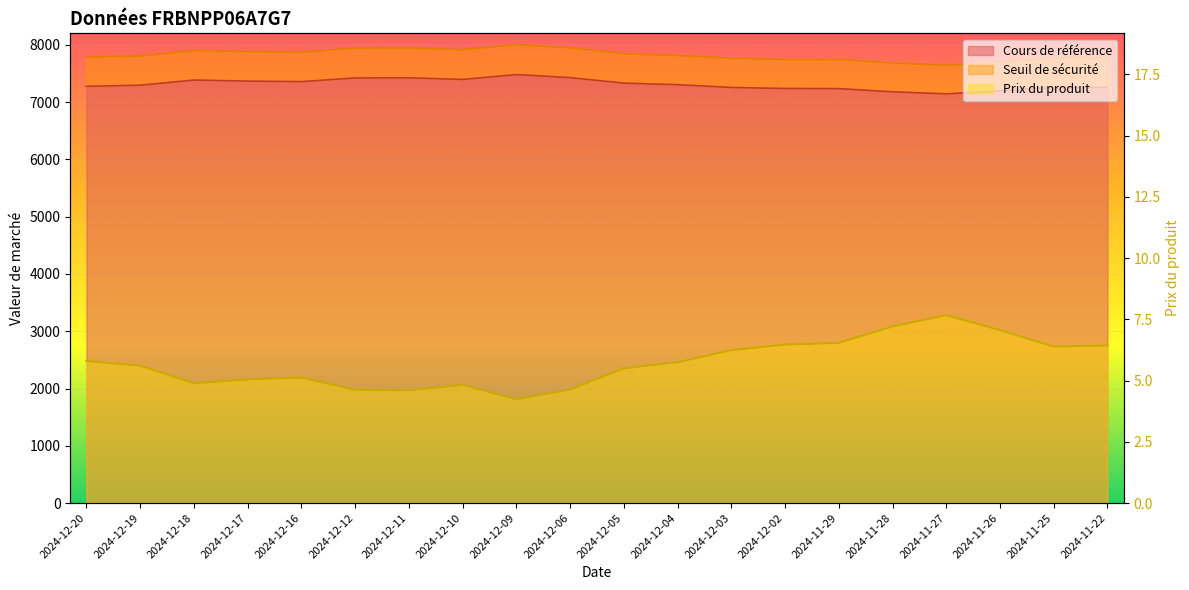

Reading left to right, what are all the values shown in this chart?

Prix du produit: 2024-12-20=5.8	2024-12-19=5.6	2024-12-18=4.9	2024-12-17=5.0	2024-12-16=5.1	2024-12-12=4.6	2024-12-11=4.6	2024-12-10=4.8	2024-12-09=4.2	2024-12-06=4.6	2024-12-05=5.5	2024-12-04=5.8	2024-12-03=6.2	2024-12-02=6.5	2024-11-29=6.5	2024-11-28=7.2	2024-11-27=7.7	2024-11-26=7.1	2024-11-25=6.4	2024-11-22=6.4
Seuil de sécurité: 2024-12-20=7783.7	2024-12-19=7805.0	2024-12-18=7901.5	2024-12-17=7881.3	2024-12-16=7872.1	2024-12-12=7940.4	2024-12-11=7943.0	2024-12-10=7912.4	2024-12-09=8003.8	2024-12-06=7946.8	2024-12-05=7843.7	2024-12-04=7814.5	2024-12-03=7763.3	2024-12-02=7743.5	2024-11-29=7741.6	2024-11-28=7681.8	2024-11-27=7643.0	2024-11-26=7698.1	2024-11-25=7765.5	2024-11-22=7762.9
Cours de référence: 2024-12-20=7274.5	2024-12-19=7294.4	2024-12-18=7384.6	2024-12-17=7365.7	2024-12-16=7357.1	2024-12-12=7420.9	2024-12-11=7423.4	2024-12-10=7394.8	2024-12-09=7480.1	2024-12-06=7426.9	2024-12-05=7330.5	2024-12-04=7303.3	2024-12-03=7255.4	2024-12-02=7236.9	2024-11-29=7235.1	2024-11-28=7179.2	2024-11-27=7143.0	2024-11-26=7194.5	2024-11-25=7257.5	2024-11-22=7255.0